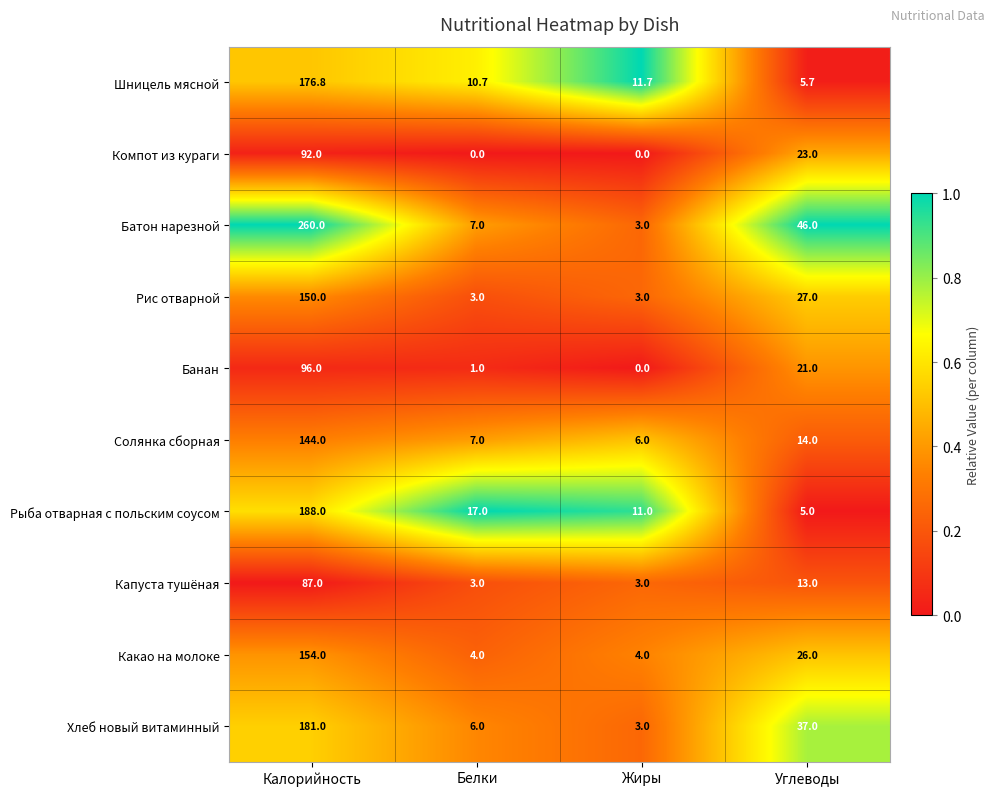

Which series has the largest total across all categories?

Батон нарезной